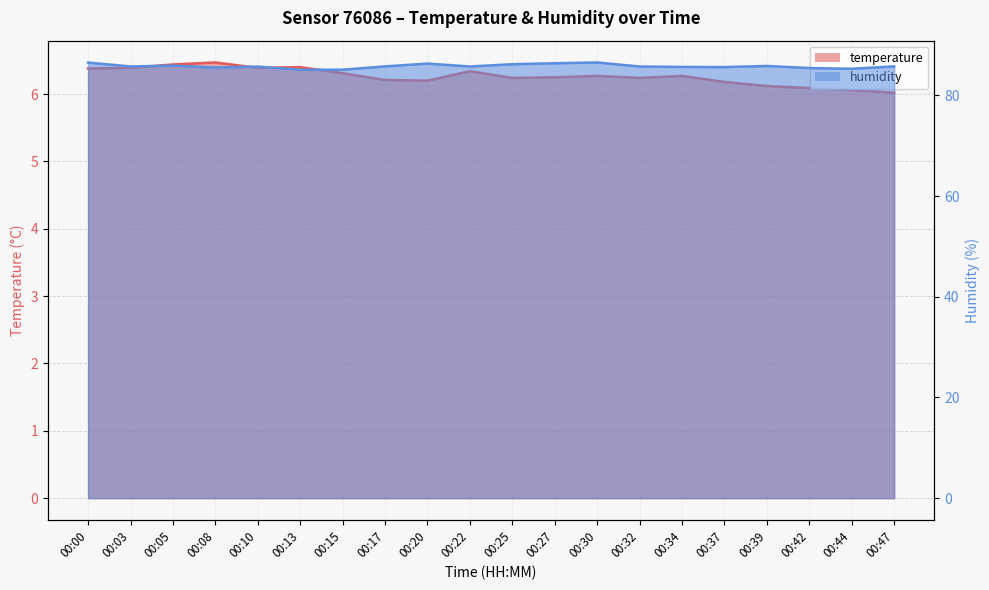

What is the difference between the highest and lowest values at 00:32?

79.5